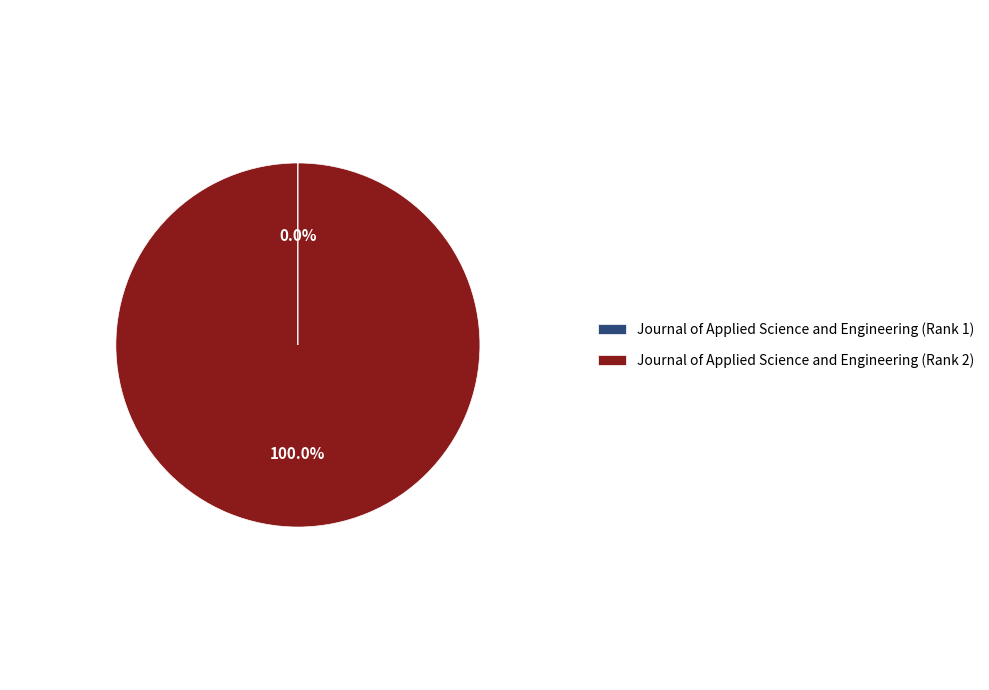

Which slice is the largest?

Journal of Applied Science and Engineering (Rank 2)